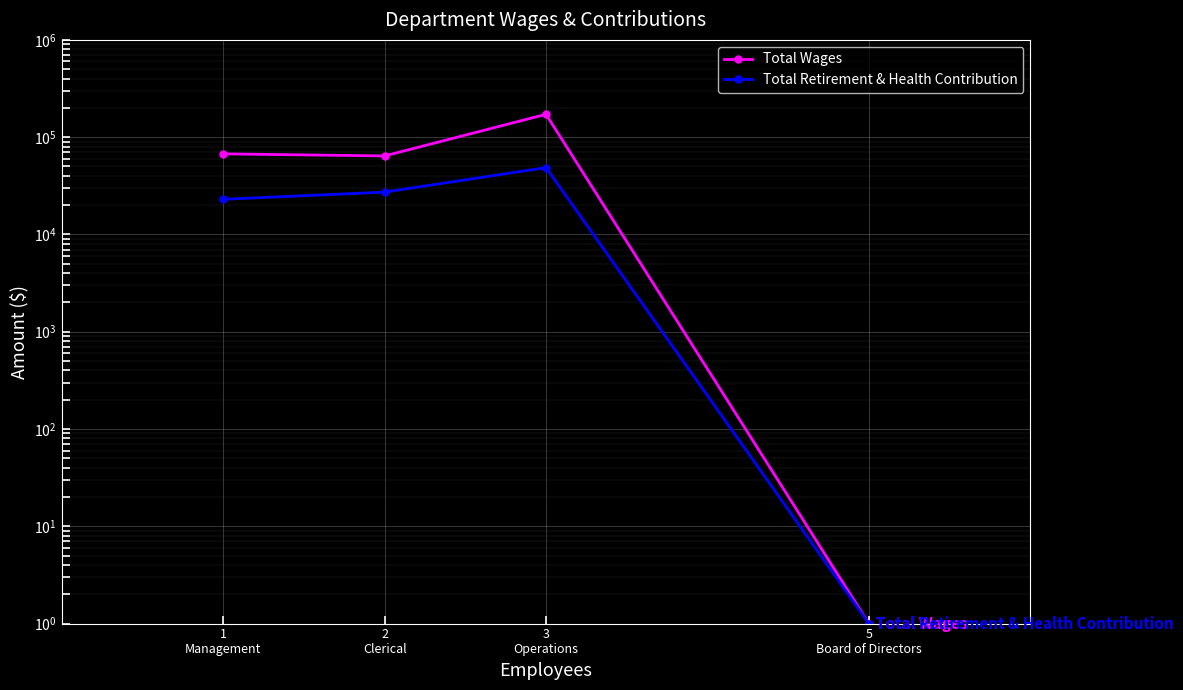

How many interior local peaks does the Total Retirement & Health Contribution series have?

1